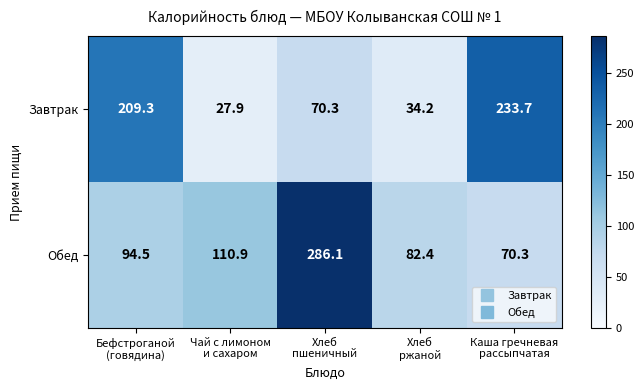

What is the difference between the highest and lowest values at Каша гречневая
рассыпчатая?

163.4